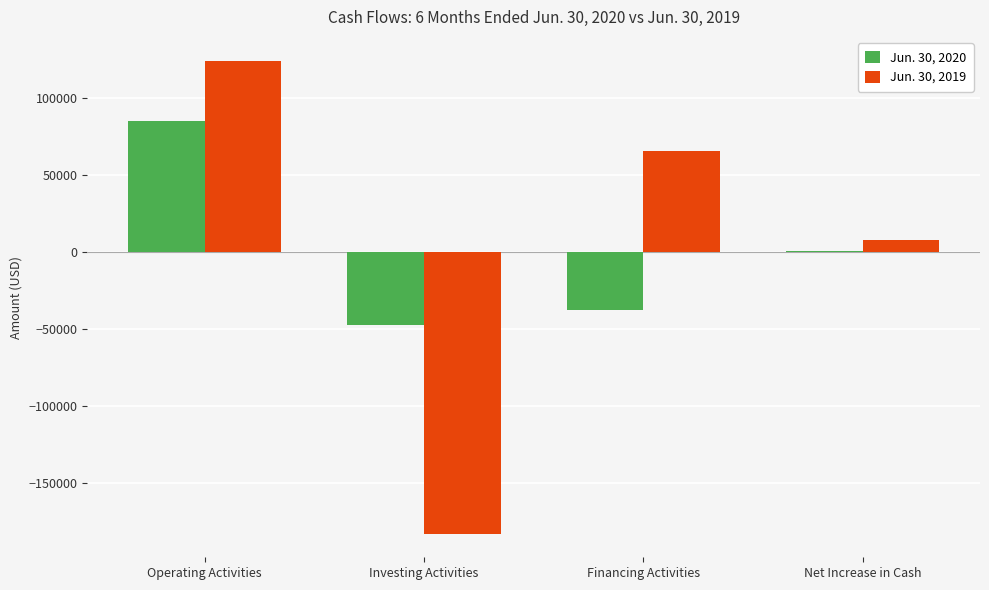

True or false: Jun. 30, 2019 has a value of -238081 at Investing Activities.

False